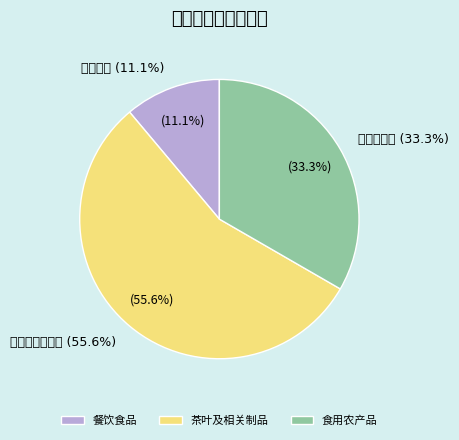

Is there a majority slice in this chart?

Yes